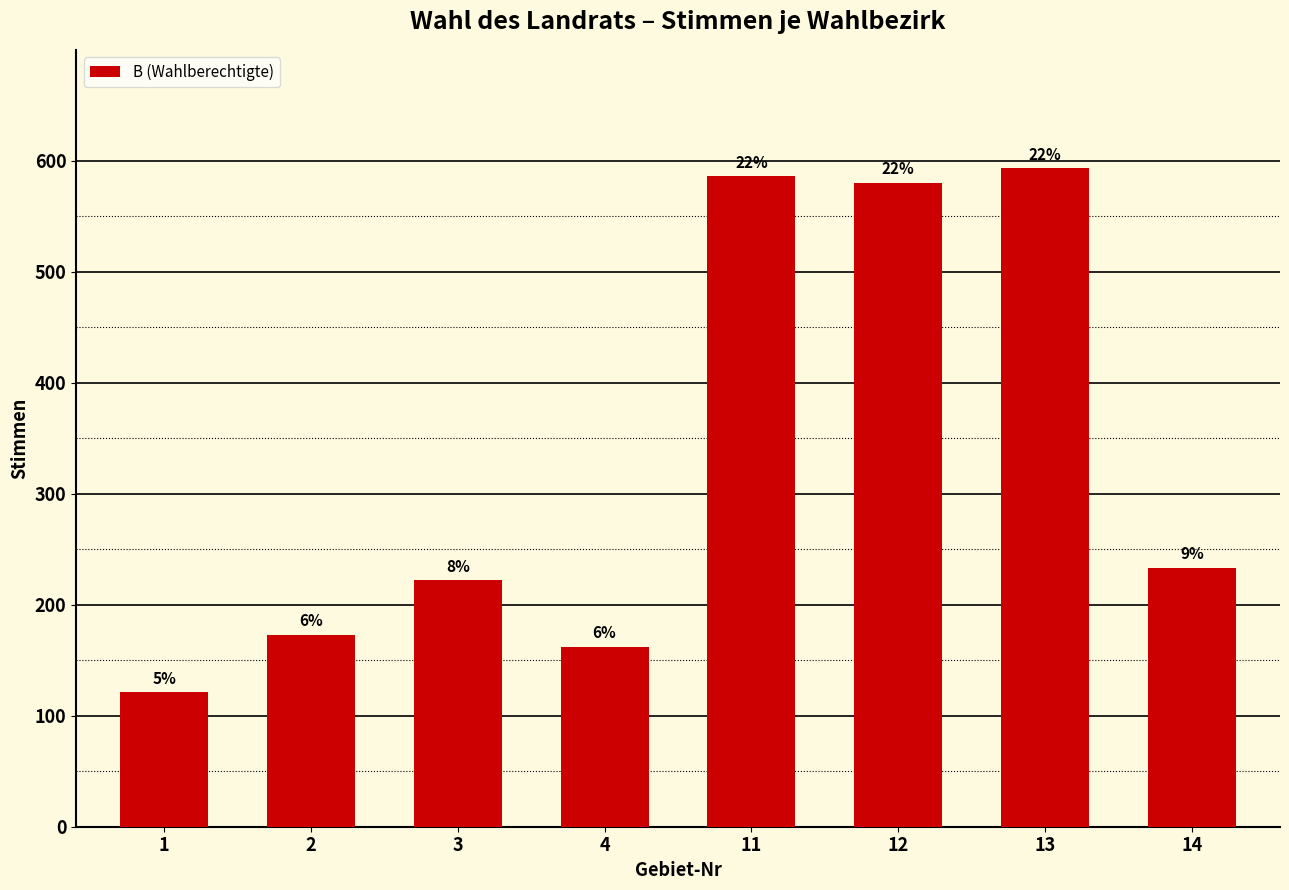

How many bars are there in total?

8